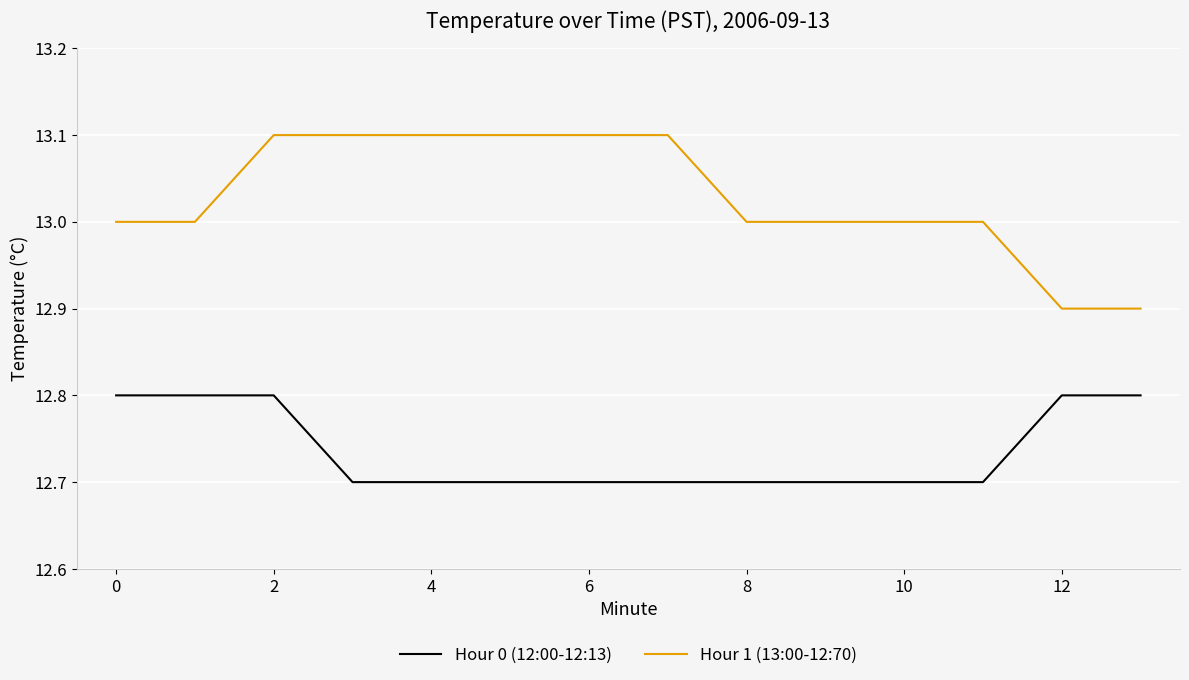

Rank the series by their maximum value, from lowest to highest.

Hour 0 (12:00-12:13), Hour 1 (13:00-12:70)